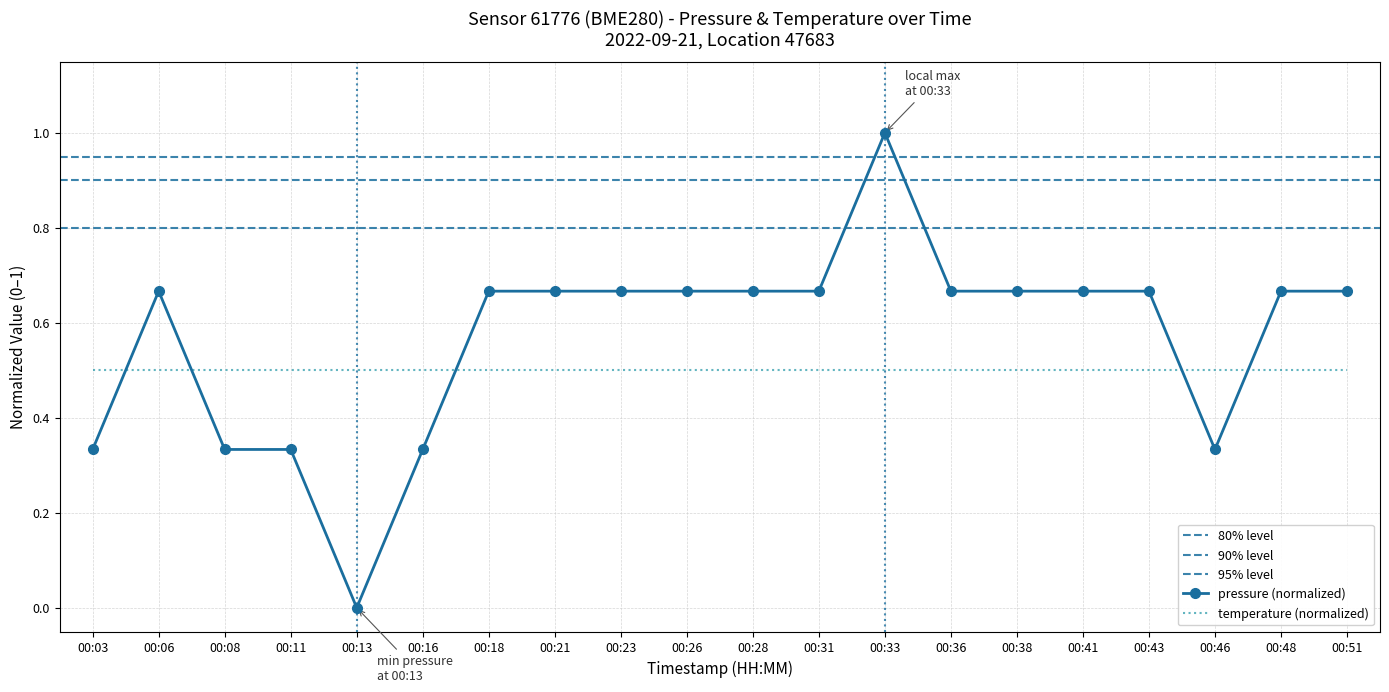

List the labels in order of value, smallest first.

00:13, 00:03, 00:08, 00:11, 00:16, 00:46, 00:06, 00:18, 00:21, 00:23, 00:26, 00:28, 00:31, 00:36, 00:38, 00:41, 00:43, 00:48, 00:51, 00:33